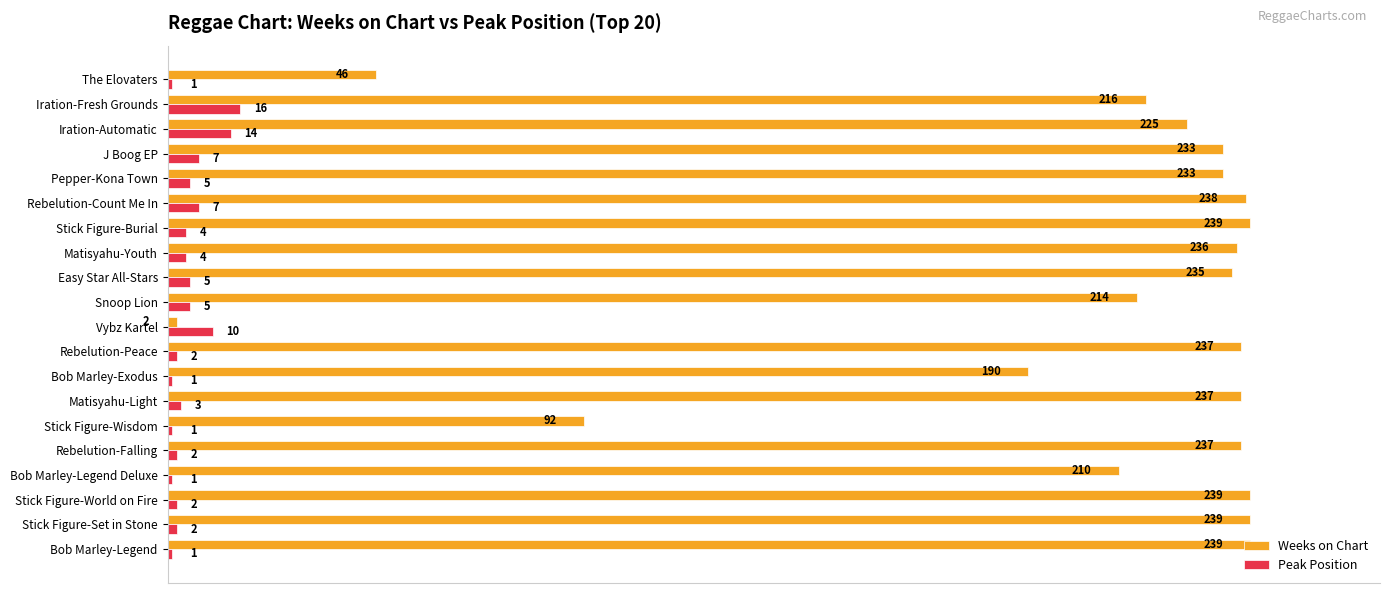

Which series has the largest total across all categories?

Weeks on Chart